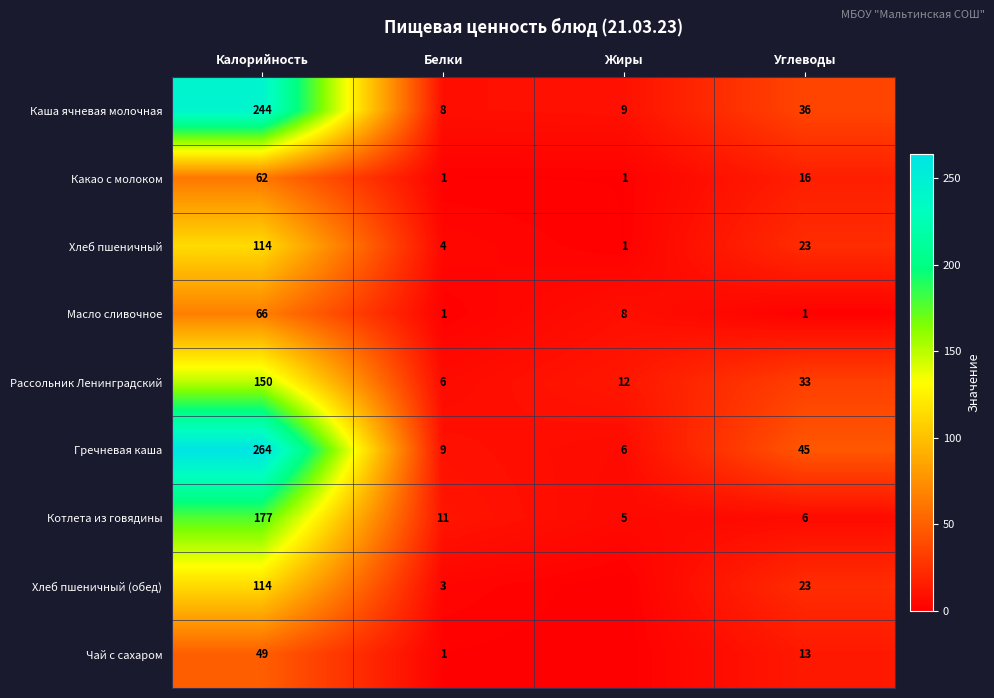

Which has a higher value, Белки or Углеводы?

Углеводы